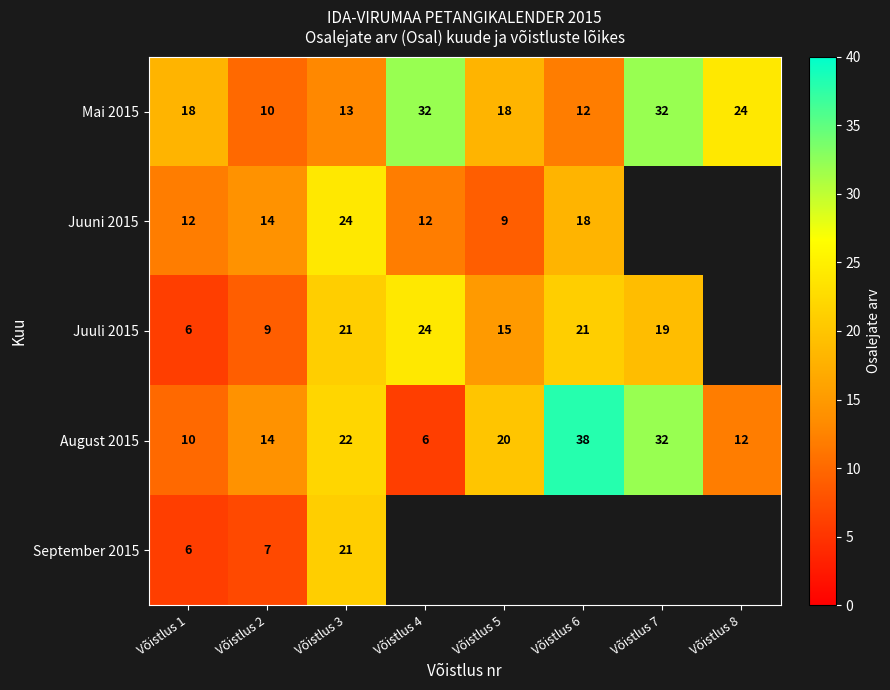

Which category has the lowest value in the August 2015 series?

Võistlus 4